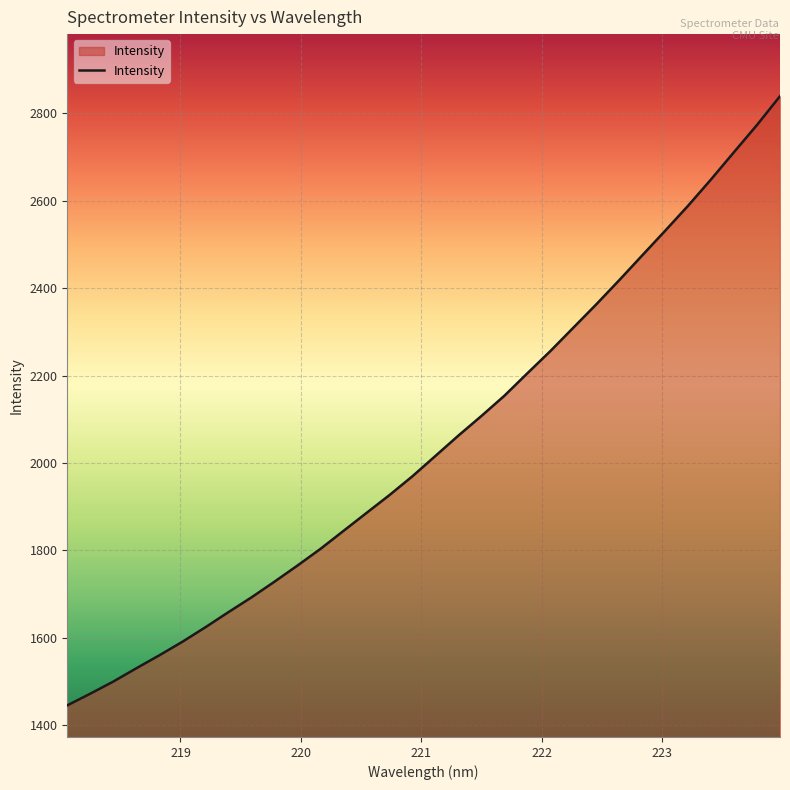

Count the number of data series in this chart.

1